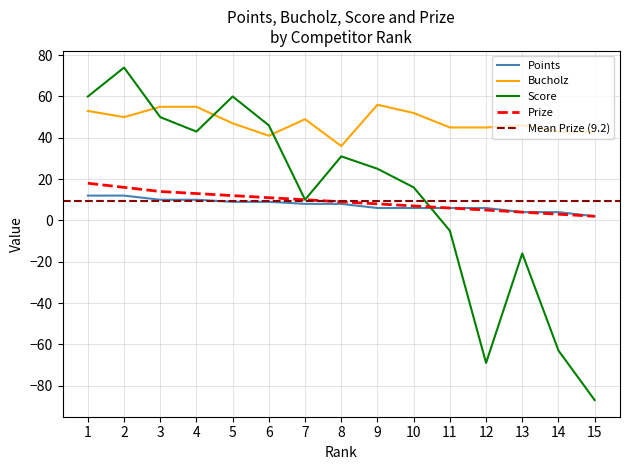

How many values in the Score series exceed 25?

7